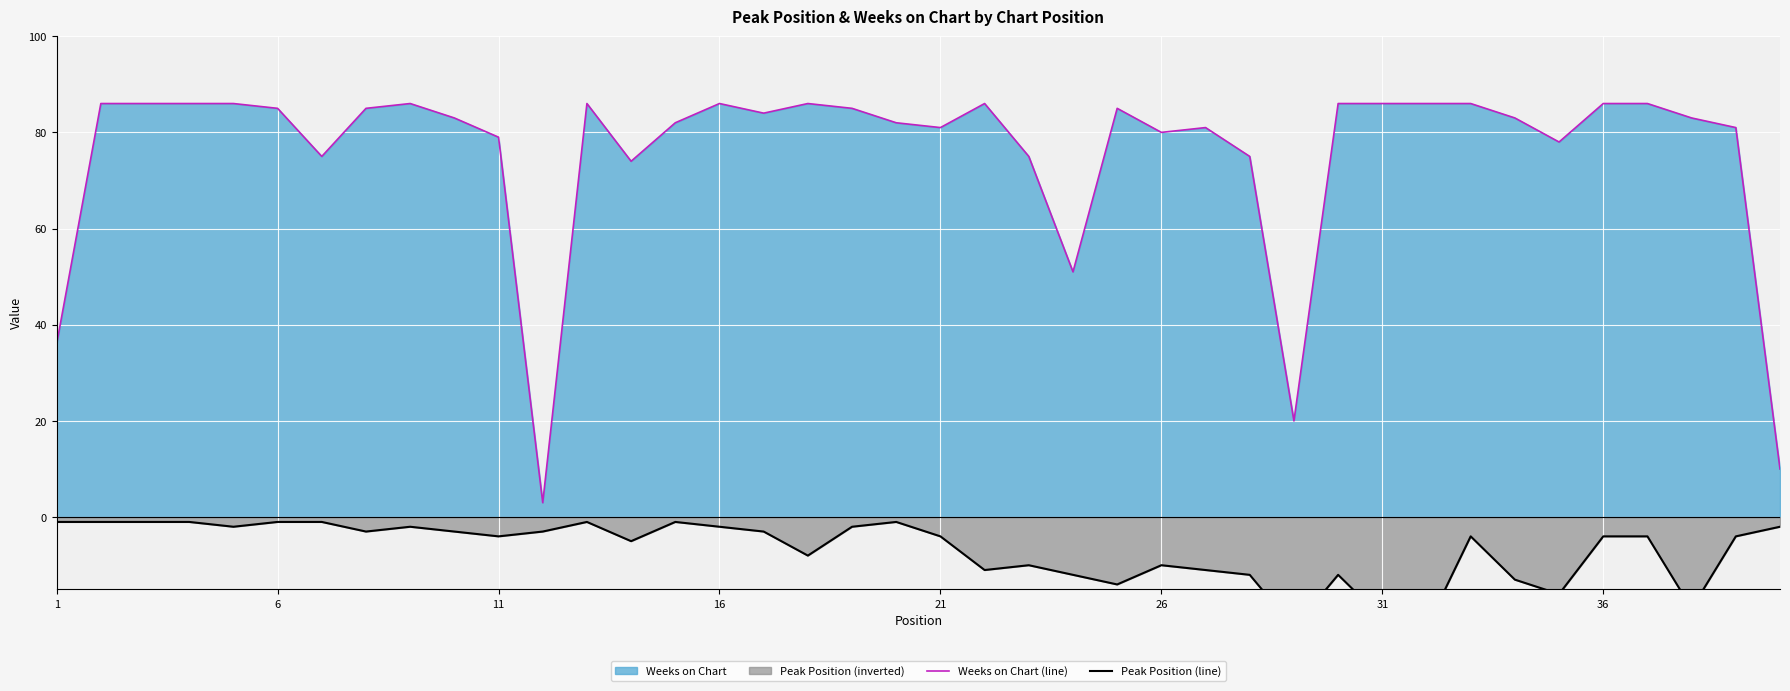

Rank the series by their maximum value, from highest to lowest.

Weeks on Chart (line), Peak Position (line)